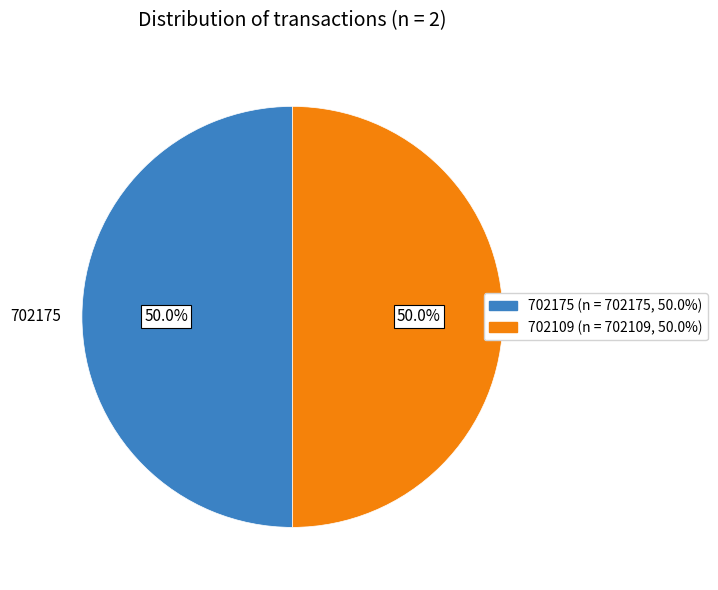

Is it true that 702175 is 50% of the pie?

True